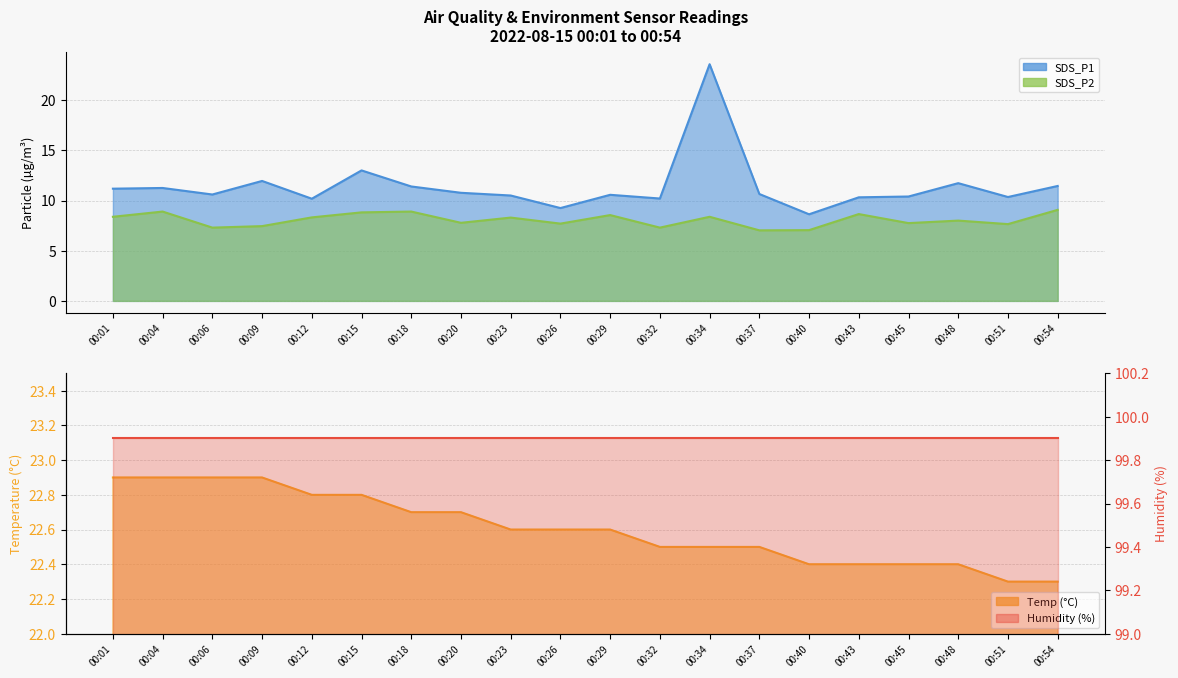

What is the difference between the maximum and minimum values in the SDS_P1 series?

14.9